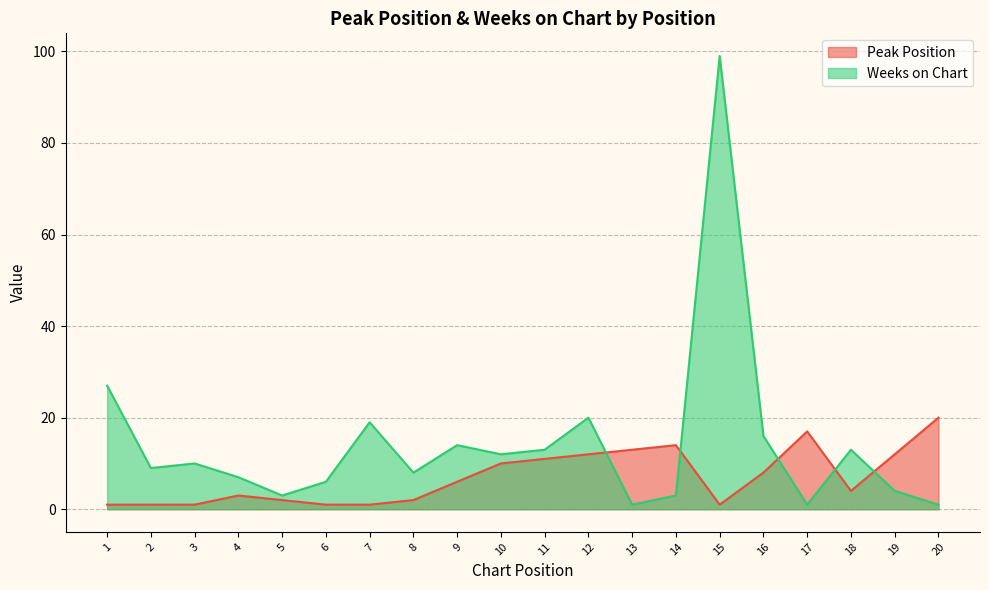

What is the sum of all Weeks on Chart values?

286